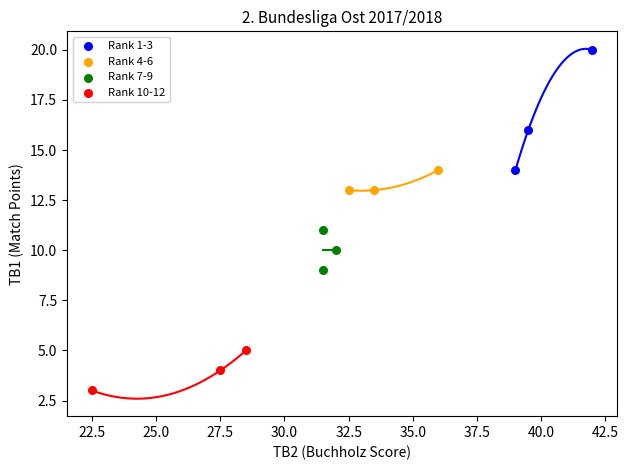

Which series reaches the maximum Y coordinate?

Rank 1-3